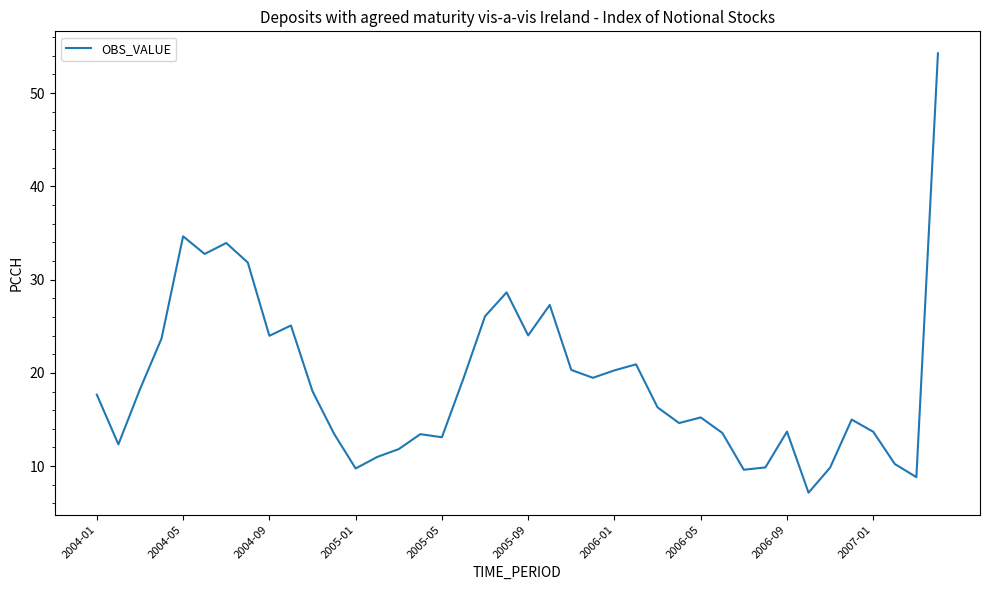

What is the difference between the maximum and minimum values?

47.1